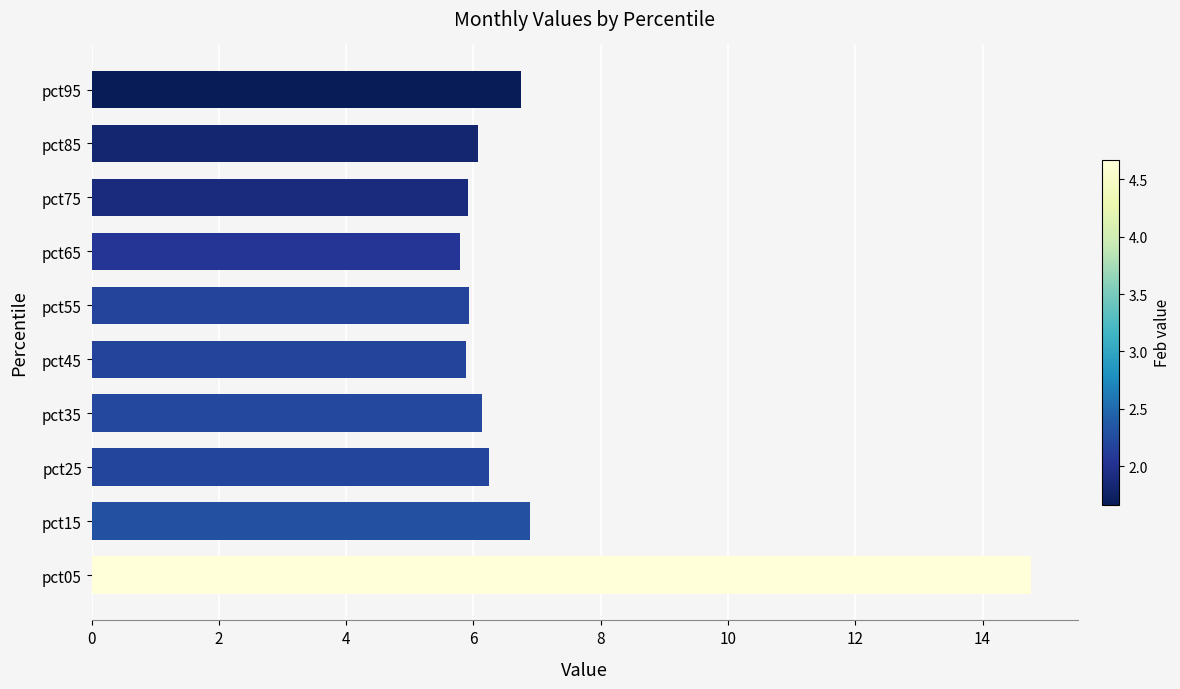

At which label is the value closest to 10?

pct15